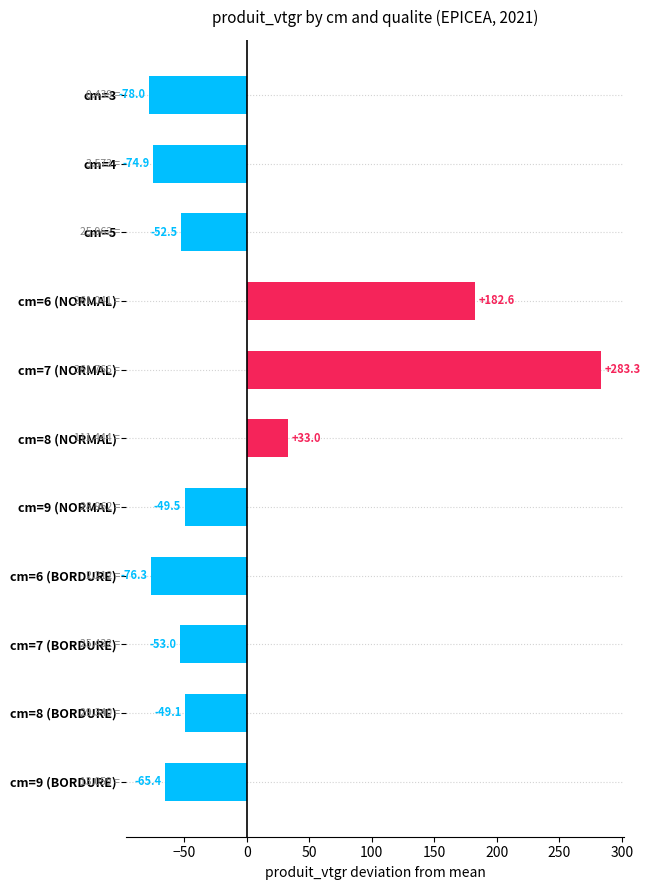

At which category does the chart reach its peak across all series?

cm=7 (NORMAL)